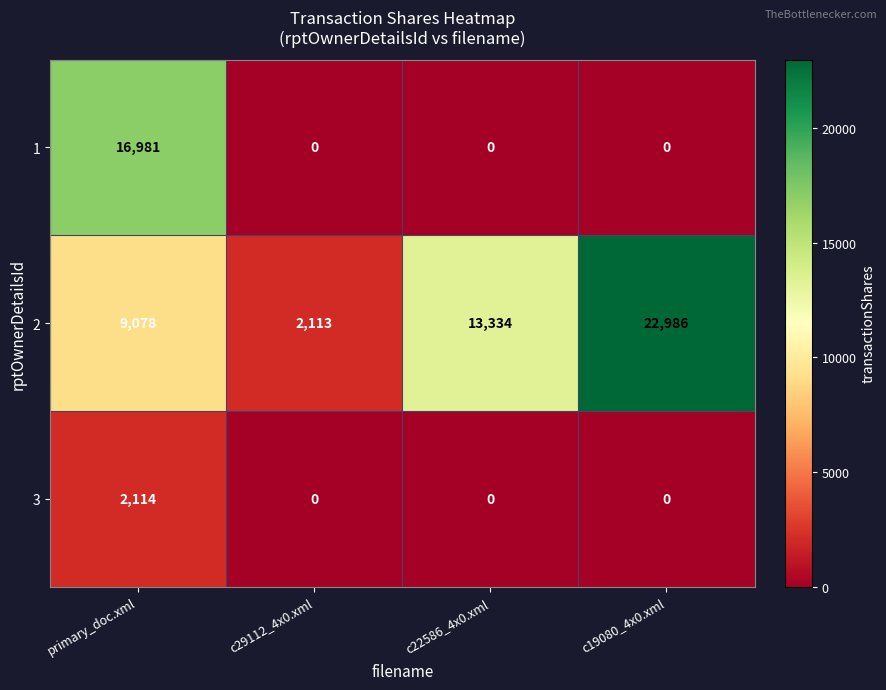

What is the sum of the 1 values at c22586_4x0.xml and primary_doc.xml?

16981